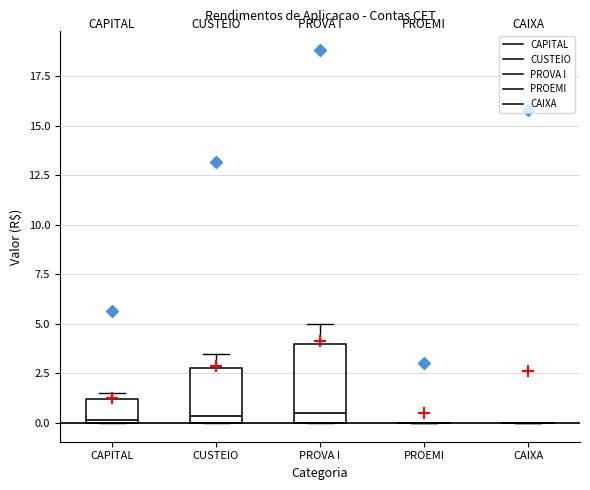

Which box is the tallest, from its lower edge to its upper edge?

PROVA I